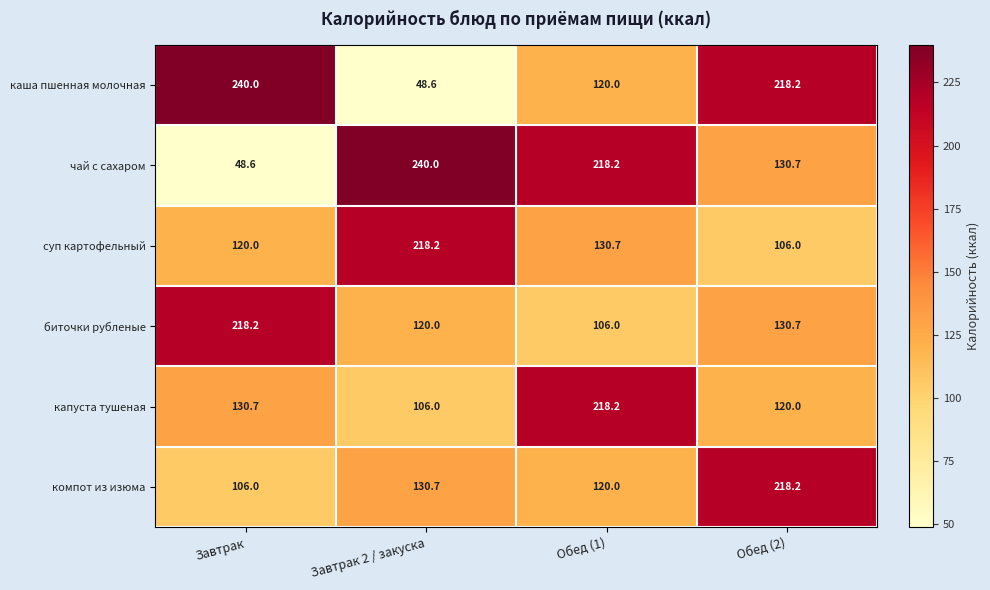

Rank the series at Завтрак 2 / закуска from lowest to highest value.

каша пшенная молочная, капуста тушеная, биточки рубленые, компот из изюма, суп картофельный, чай с сахаром